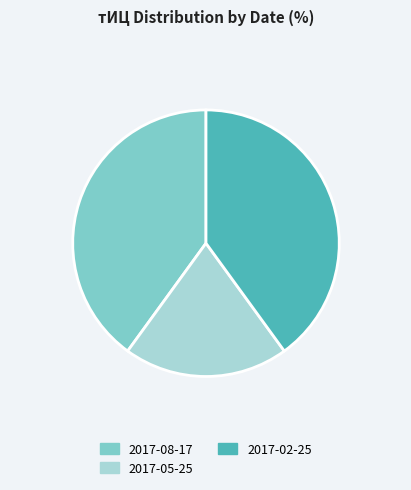

Which category has the smallest portion of the pie?

2017-05-25